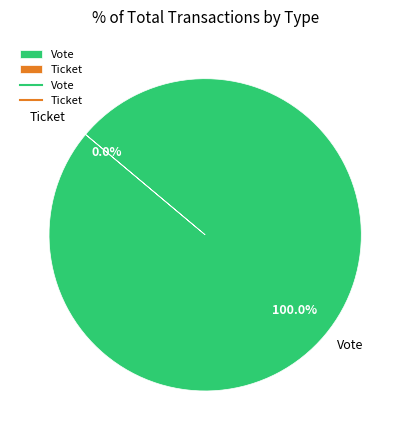

Count the number of slices in the pie.

2